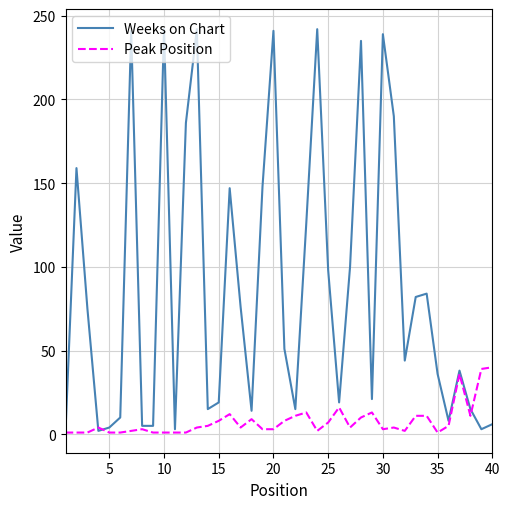

List the series in order of their overall mean, lowest first.

Peak Position, Weeks on Chart